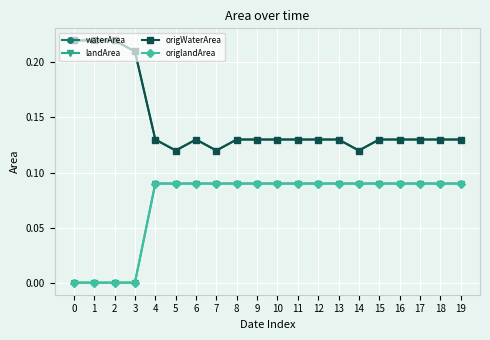

Reading left to right, transcribe all the data shown in this chart.

waterArea: 0.2	0.2	0.2	0.2	0.1	0.1	0.1	0.1	0.1	0.1	0.1	0.1	0.1	0.1	0.1	0.1	0.1	0.1	0.1	0.1
landArea: 0.0	0.0	0.0	0.0	0.1	0.1	0.1	0.1	0.1	0.1	0.1	0.1	0.1	0.1	0.1	0.1	0.1	0.1	0.1	0.1
origWaterArea: 0.2	0.2	0.2	0.2	0.1	0.1	0.1	0.1	0.1	0.1	0.1	0.1	0.1	0.1	0.1	0.1	0.1	0.1	0.1	0.1
origlandArea: 0.0	0.0	0.0	0.0	0.1	0.1	0.1	0.1	0.1	0.1	0.1	0.1	0.1	0.1	0.1	0.1	0.1	0.1	0.1	0.1